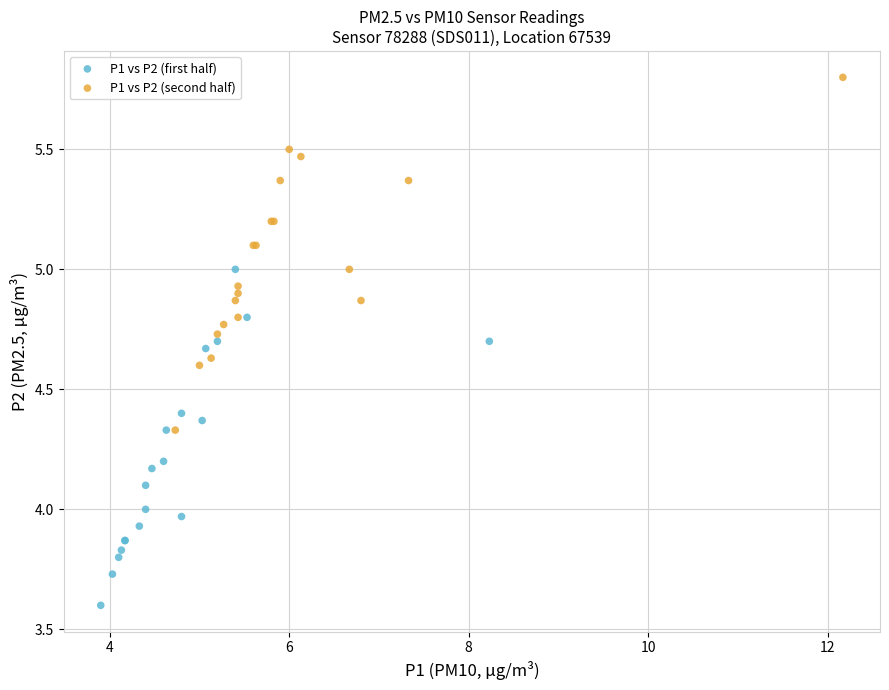

What are all the series names shown in the legend?

P1 vs P2 (first half), P1 vs P2 (second half)